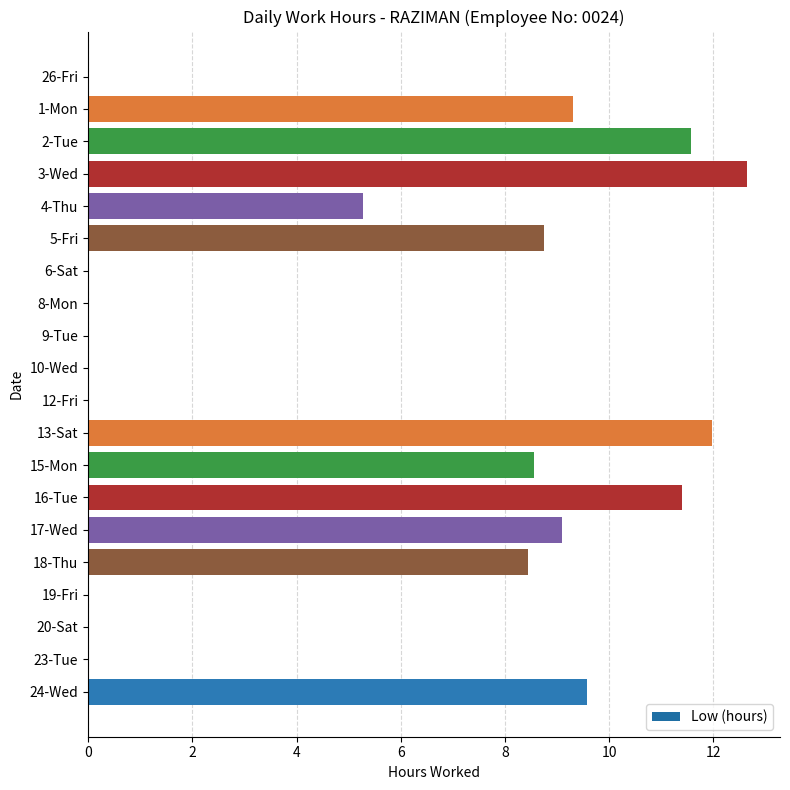

Which label corresponds to the largest value in the chart?

3-Wed